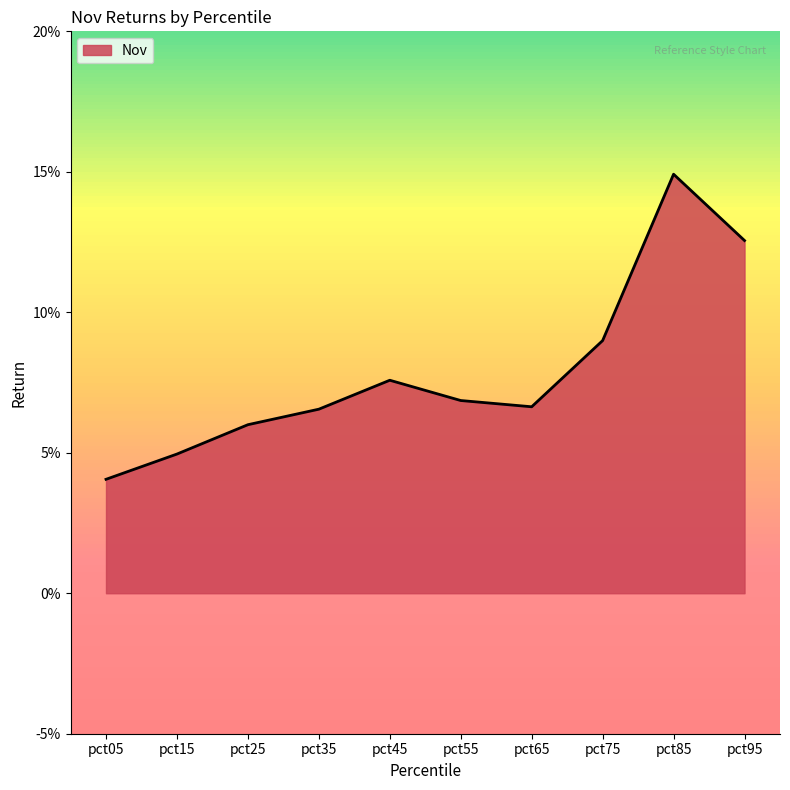

Where is the first local minimum?

pct65